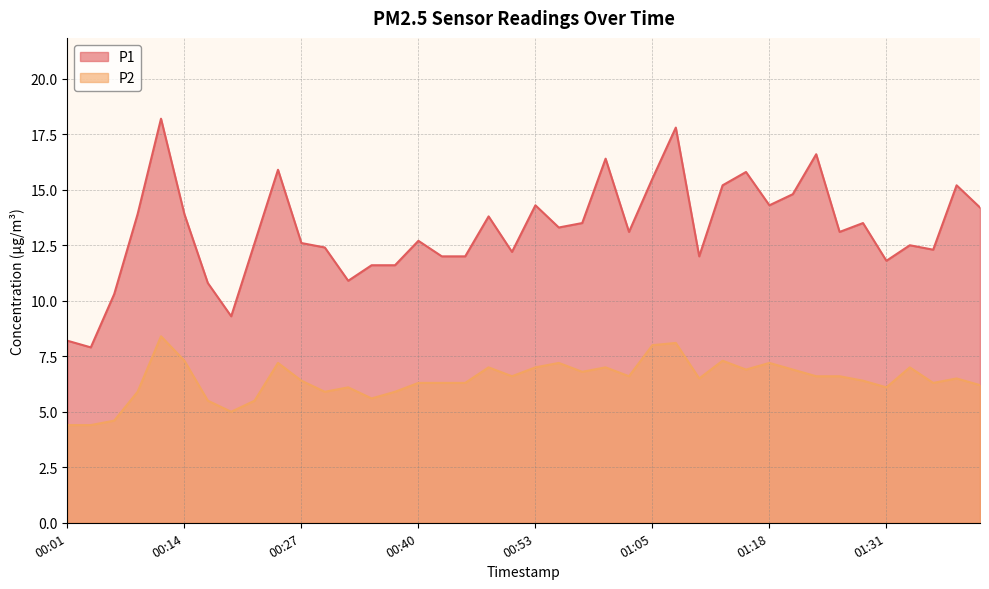

The P2 series shows 7.0 at 01:34. True or false?

True